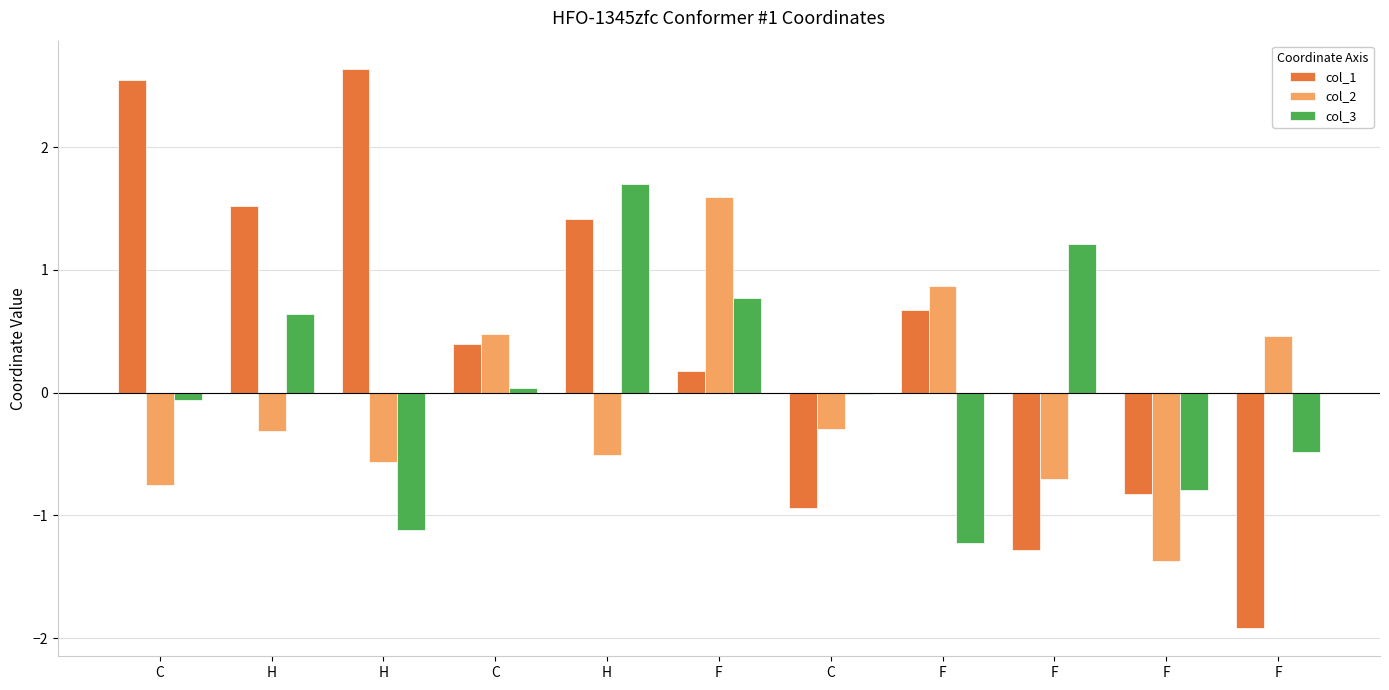

True or false: col_1 has a value of 0.3 at F.

False